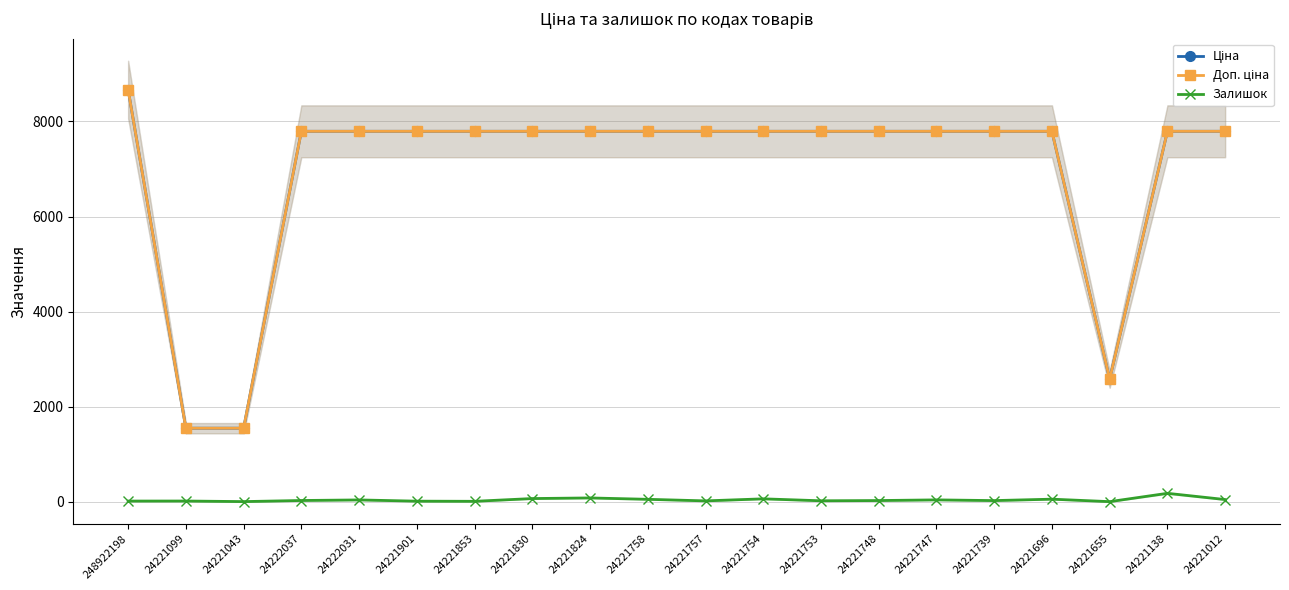

True or false: Доп. ціна has a value of 2219.7 at 24221824.

False